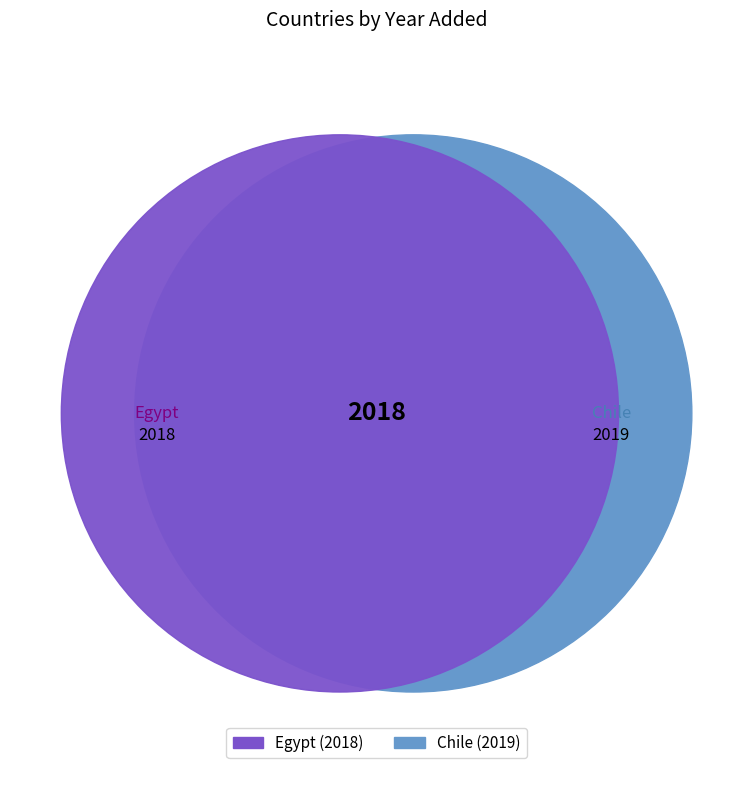

Which slice is the smallest?

Egypt